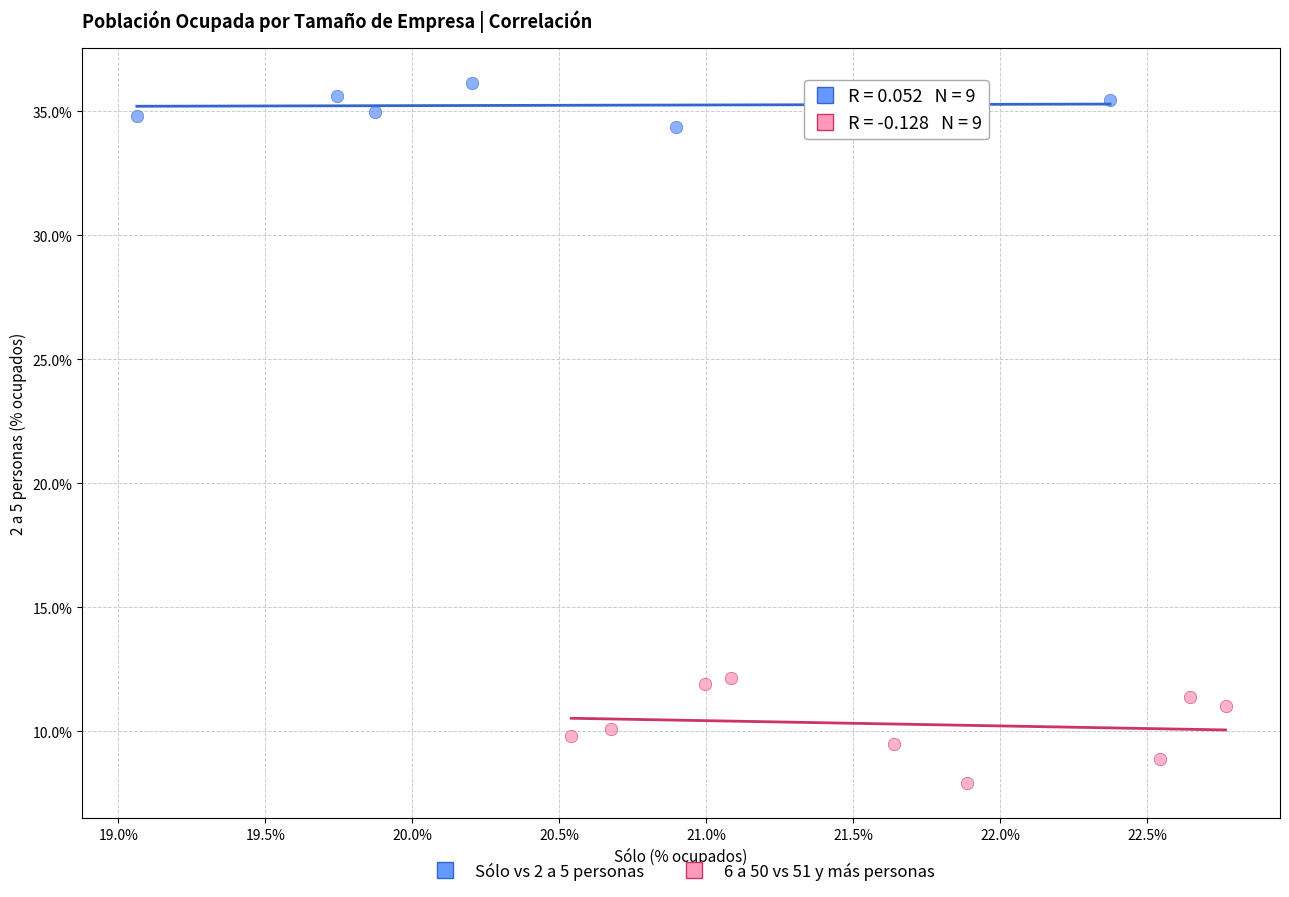

Which series has the largest Y range (max minus min)?

6 a 50 vs 51 y más personas